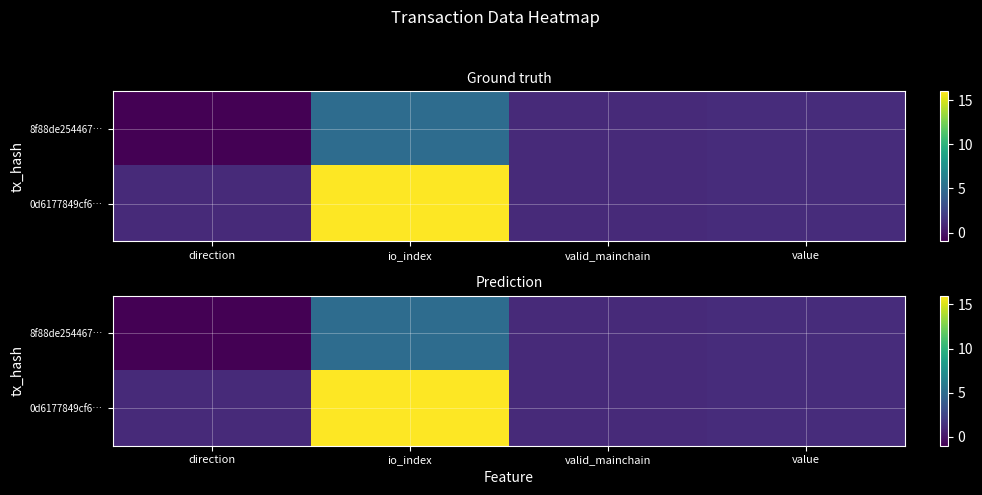

The value of 0d6177849cf6… at direction is 1.0. True or false?

True